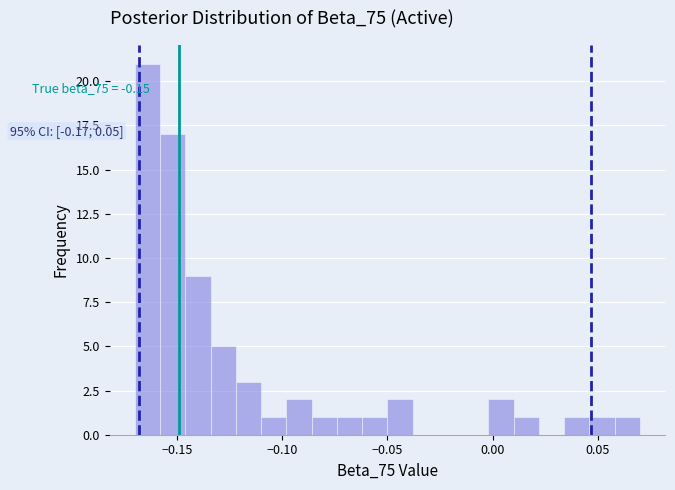

Around what value on the x-axis is the tallest bar? Give the approximate position of its centre, as read against the axis.

-0.165